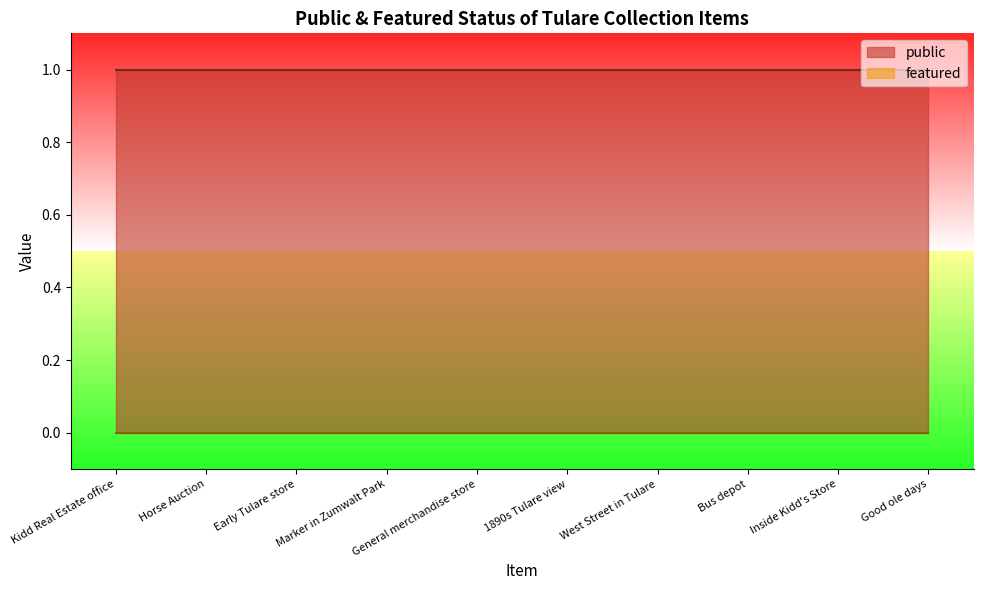

Rank the series by their maximum value, from highest to lowest.

public, featured